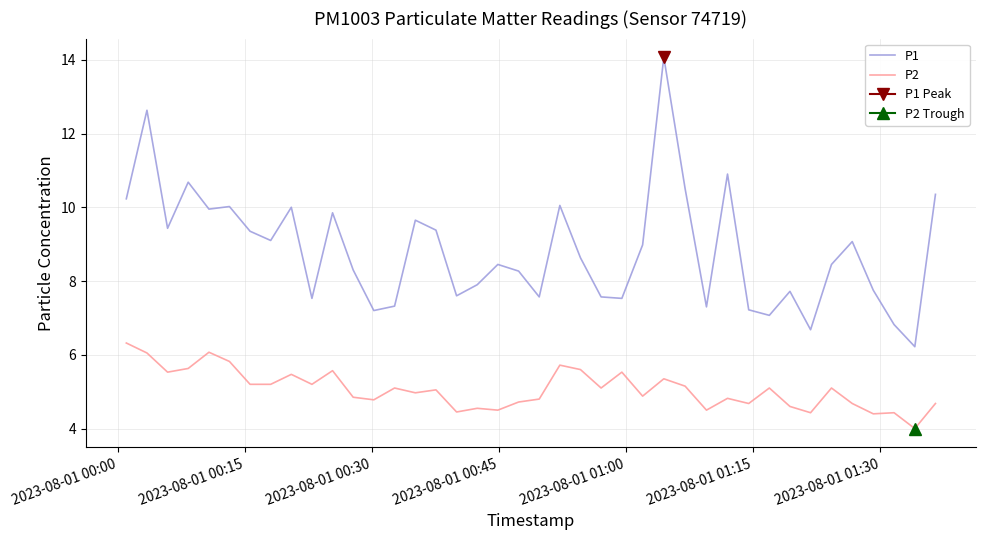

What is the lowest value of the P1 series?

6.2